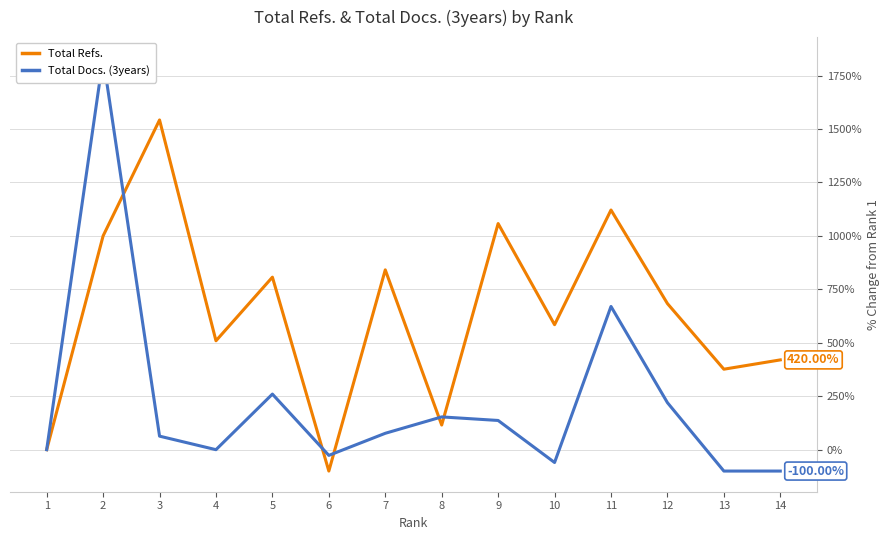

The value of Total Docs. (3years) at 9 is 232.8. True or false?

False